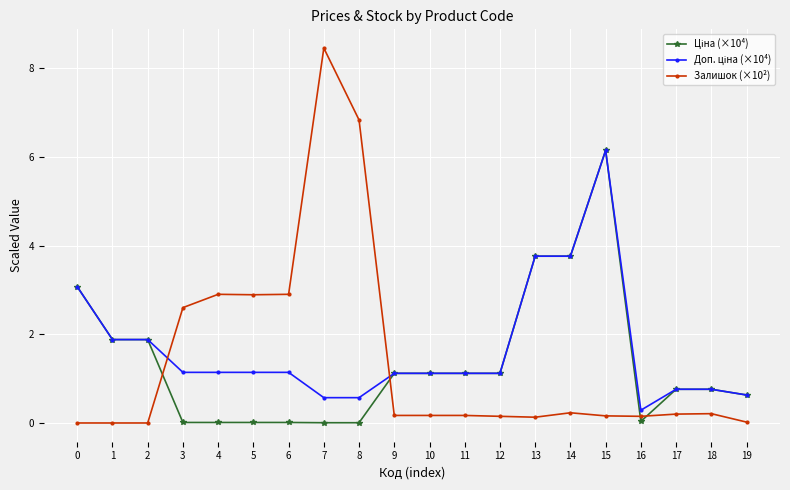

At which category does the chart reach its peak across all series?

7